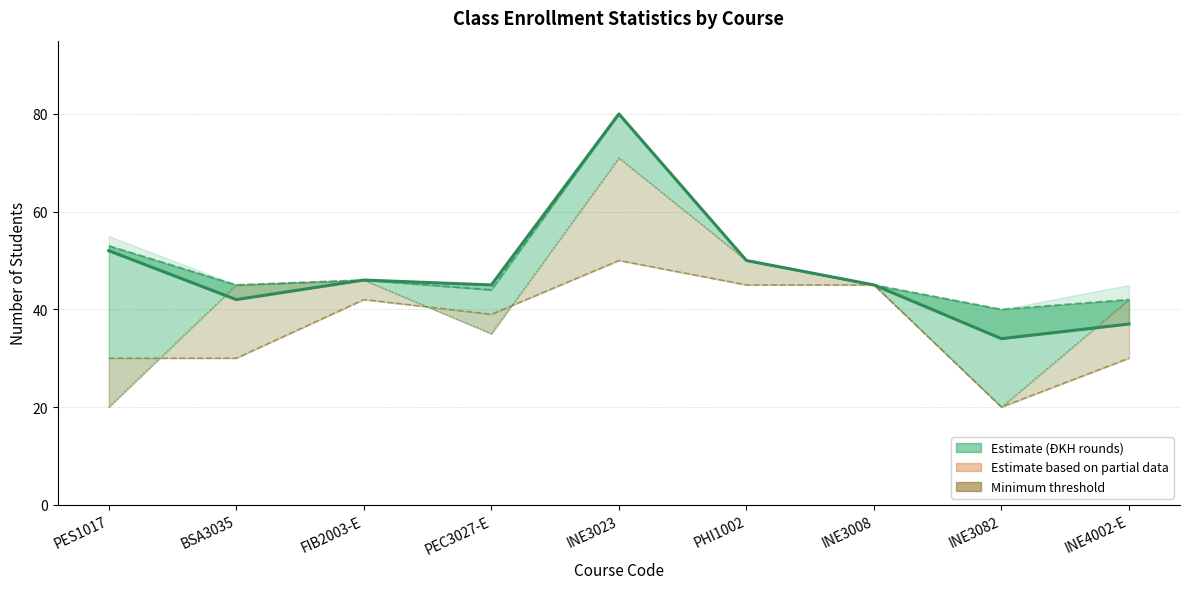

What is the sum of the Sĩ số sau ĐKH lần 3 values at INE3008 and INE4002-E?

82